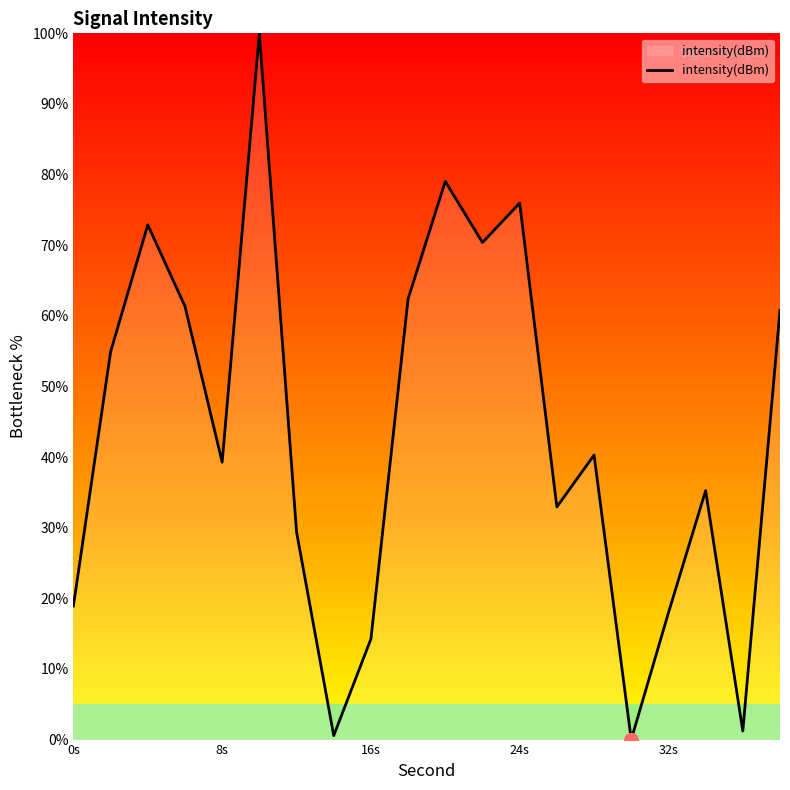

What is the greatest value displayed?

100.0